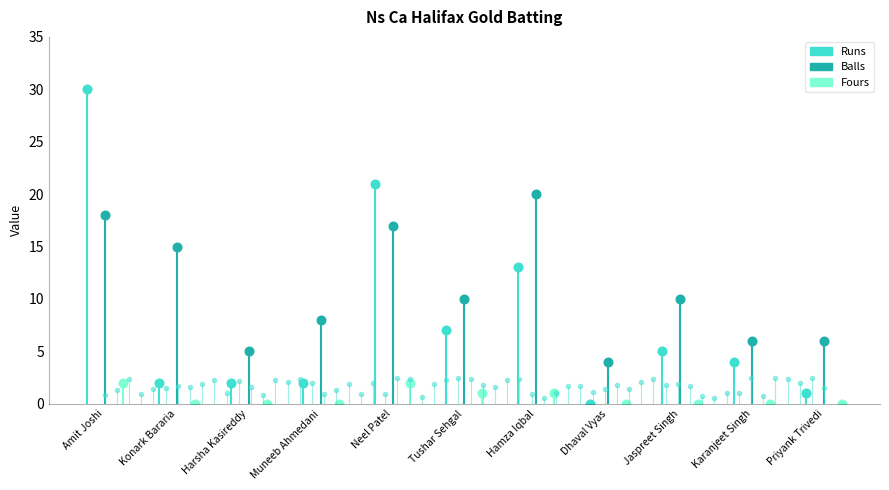

Which category has the highest value across all series?

Amit Joshi